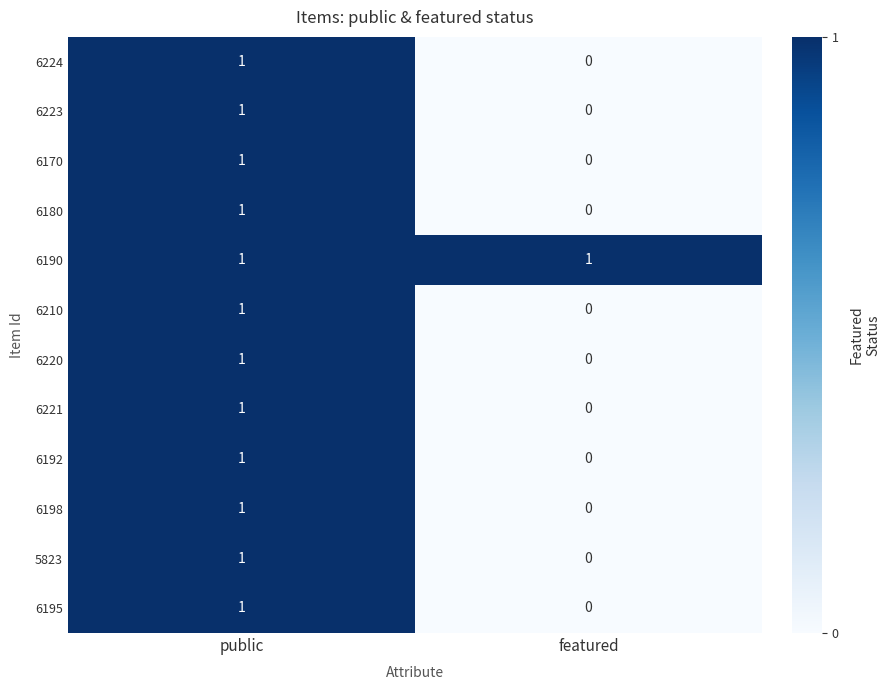

List the labels in order of 6210 value, largest first.

public, featured